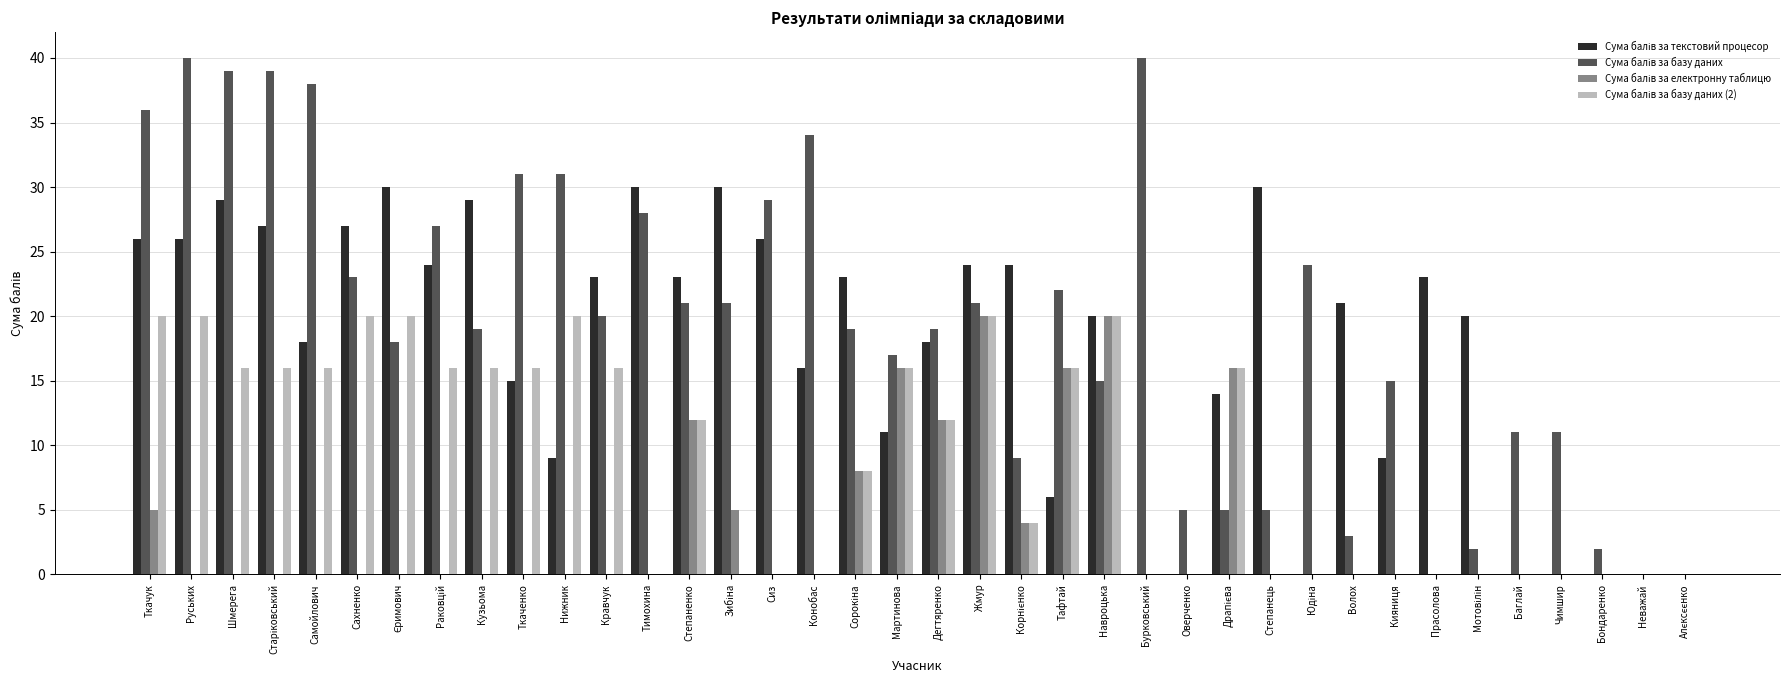

How many groups of bars are there?

38